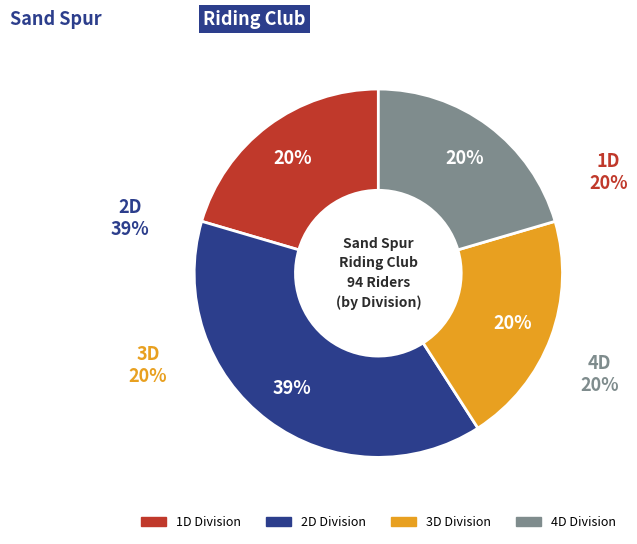

Is it true that 4D is 20% of the pie?

True